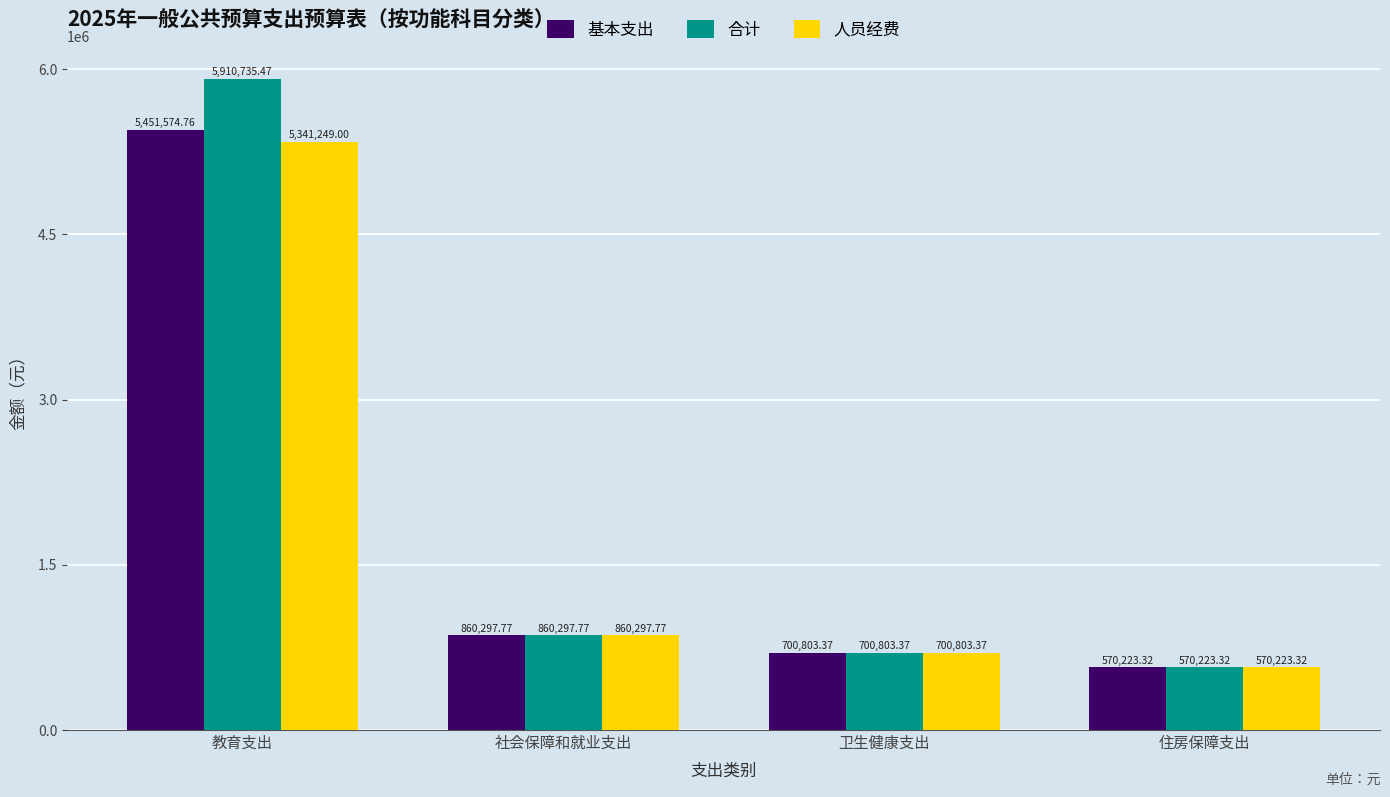

What is the sum of the 基本支出 values at 卫生健康支出 and 住房保障支出?

1271026.7